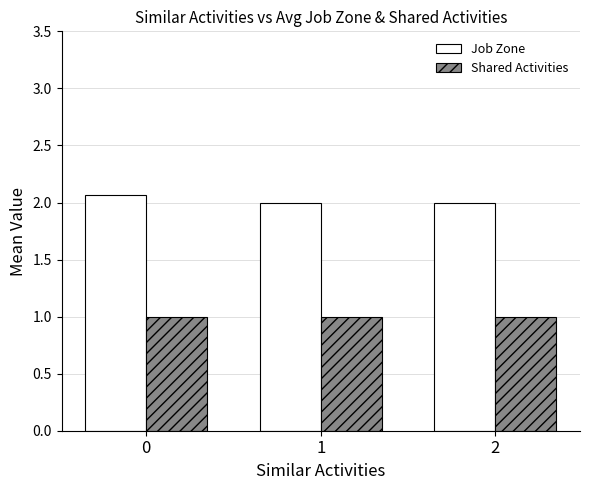

What is the difference between the maximum and minimum values in the Job Zone series?

0.1